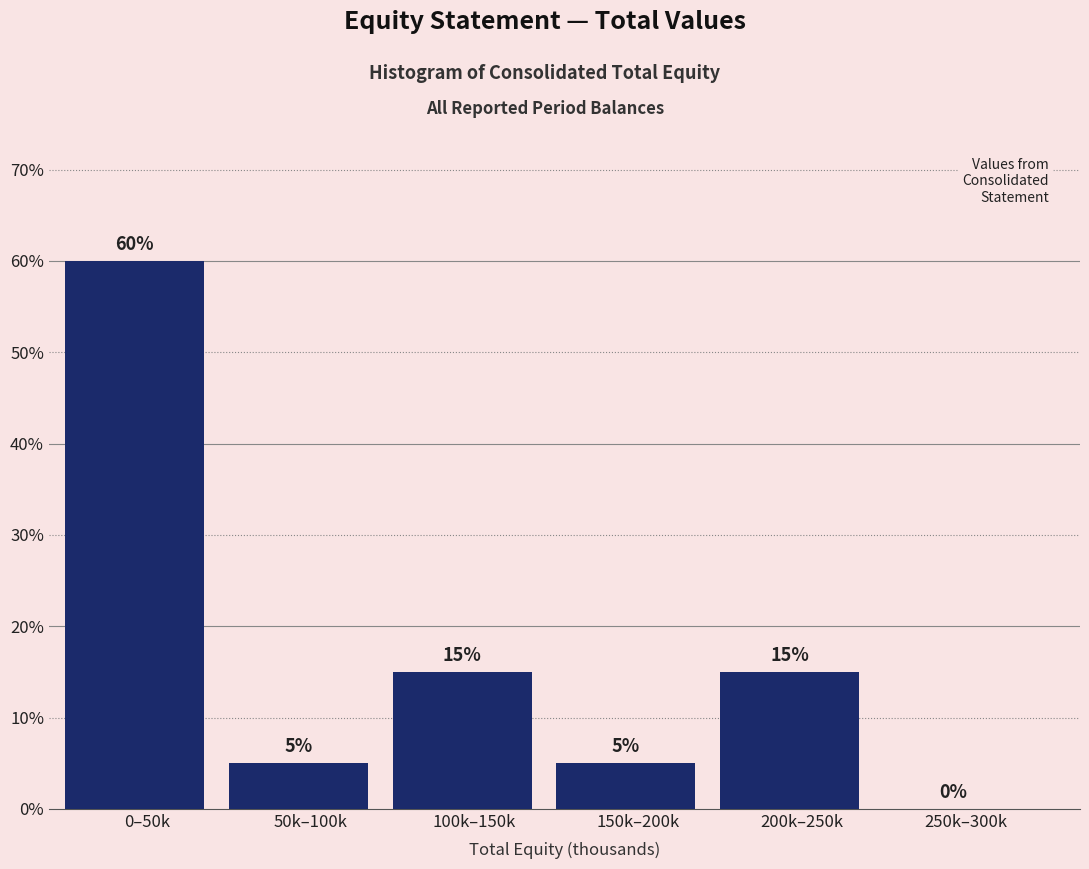

Reading right to left, extract all data points from this chart.

250k–300k=0	200k–250k=15	150k–200k=5	100k–150k=15	50k–100k=5	0–50k=60